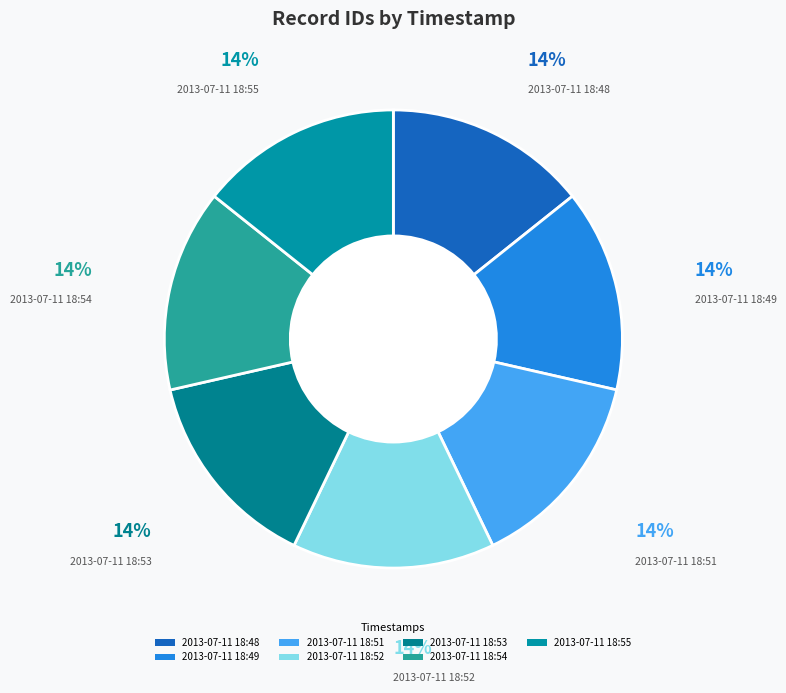

How many slices are in this pie chart?

7